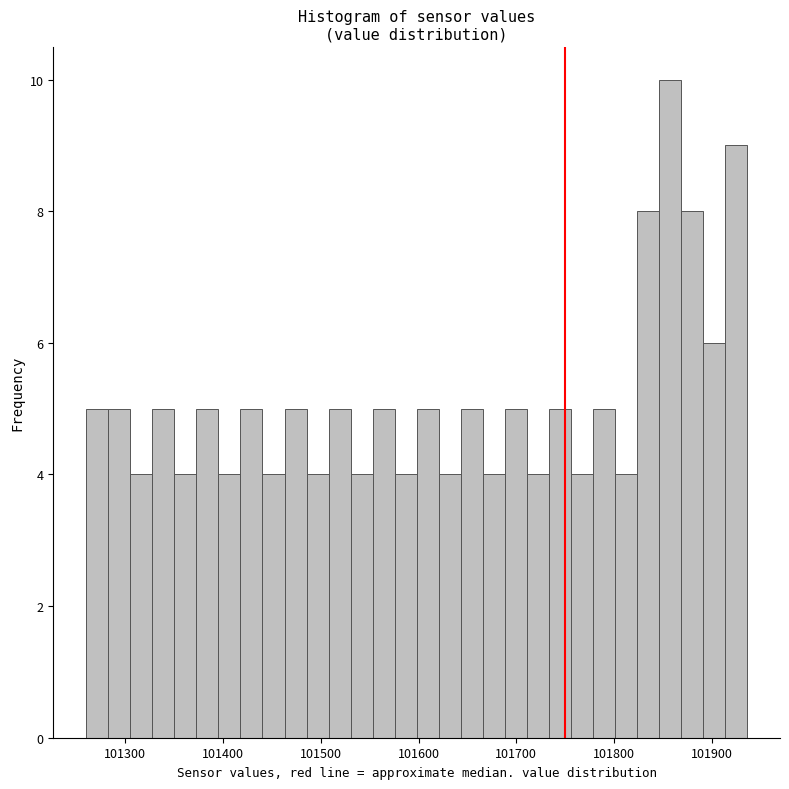

Around what value on the x-axis is the tallest bar? Give the approximate position of its centre, as read against the axis.

101860